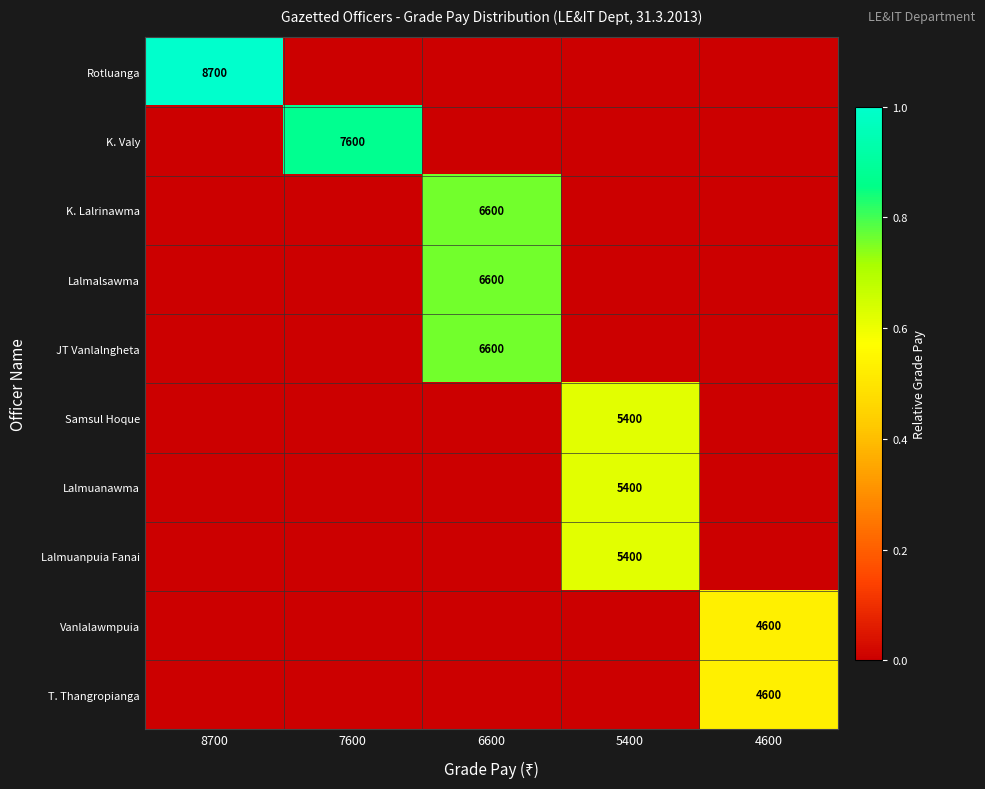

Which label corresponds to the smallest value in the chart?

7600